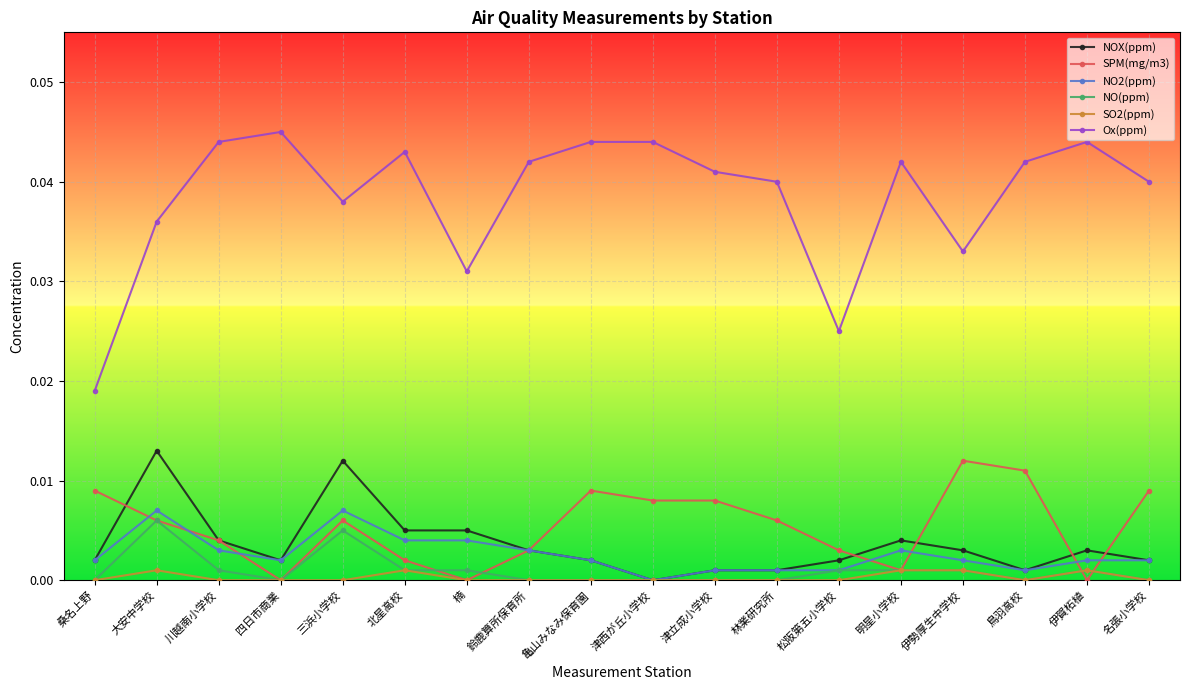

Which series has the widest spread of values?

Ox(ppm)